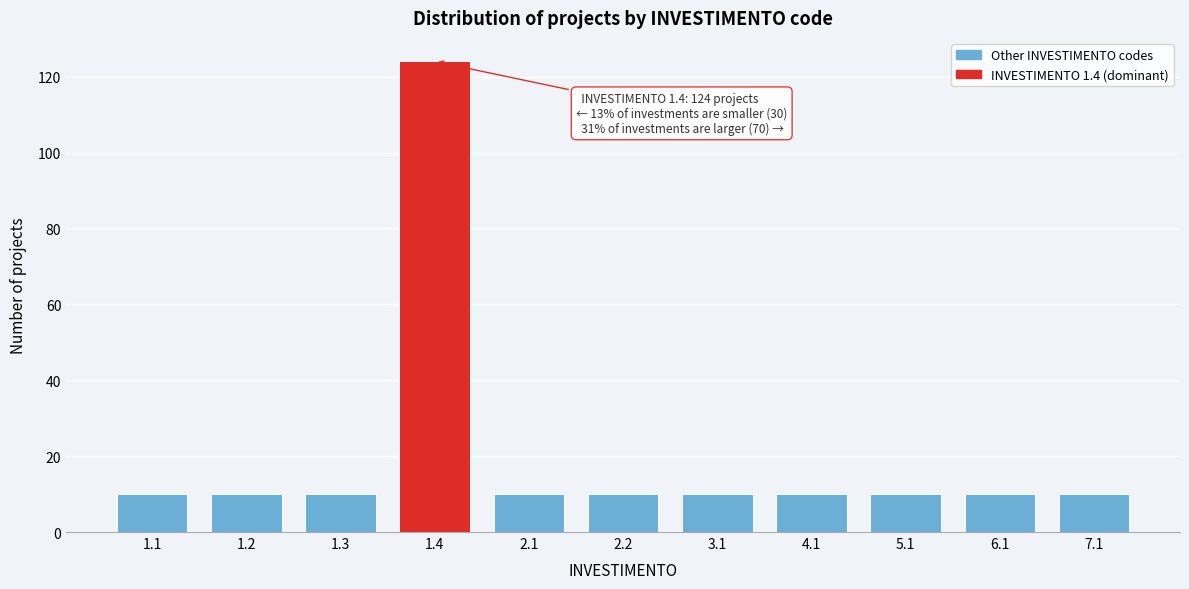

Reading left to right, transcribe all the data shown in this chart.

1.1=10	1.2=10	1.3=10	1.4=124	2.1=10	2.2=10	3.1=10	4.1=10	5.1=10	6.1=10	7.1=10